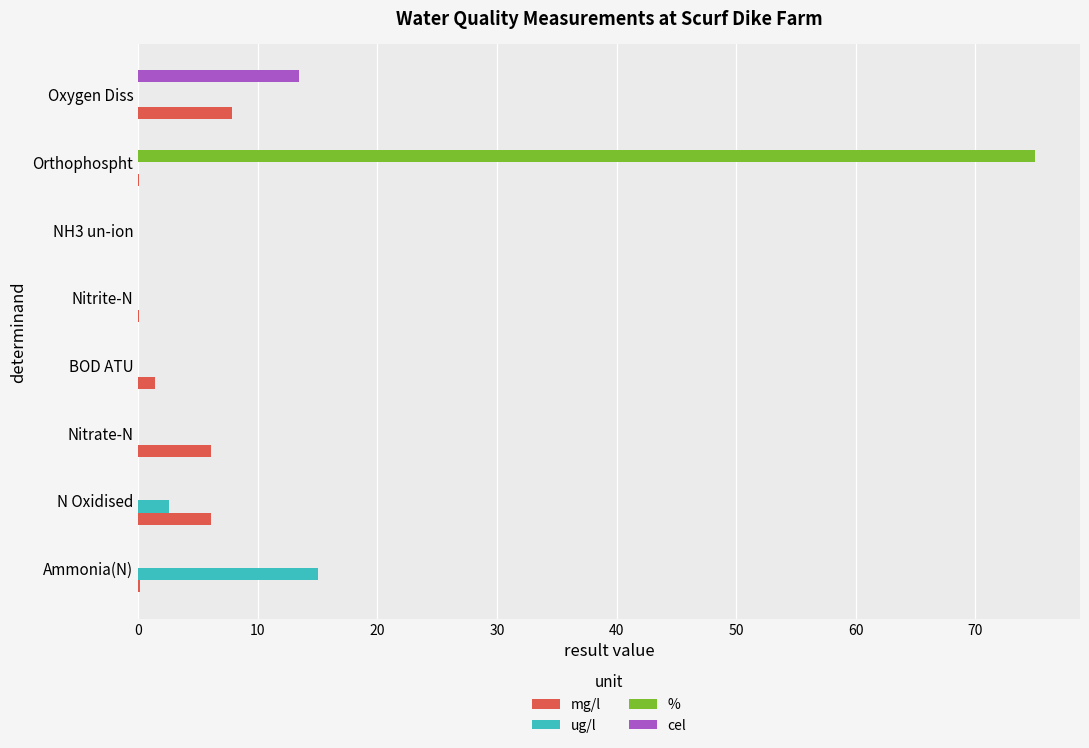

What are all the series names shown in the legend?

mg/l, ug/l, %, cel